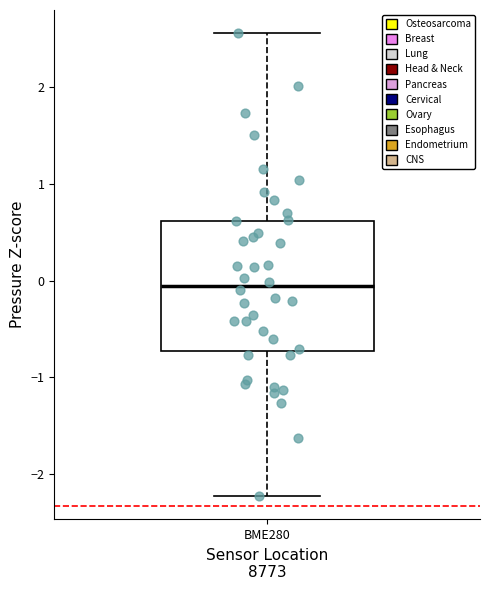

Transcribe this box plot: give where the median line is, the range the box spans, and where the two whiskers end, as read against the y-axis. The values are not printed on the chart, so give them approximately, as read against the axis.

median -0.1, box -0.7 to 0.6, whiskers -2.2 to 2.6